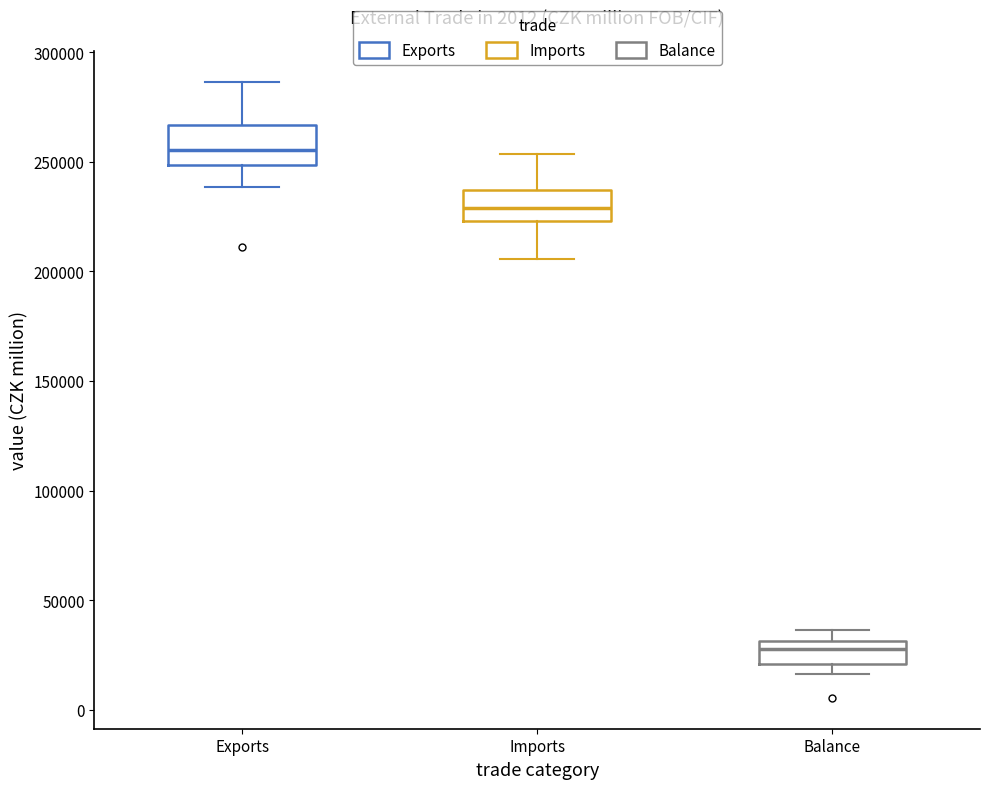

Which box has the highest median line?

Exports